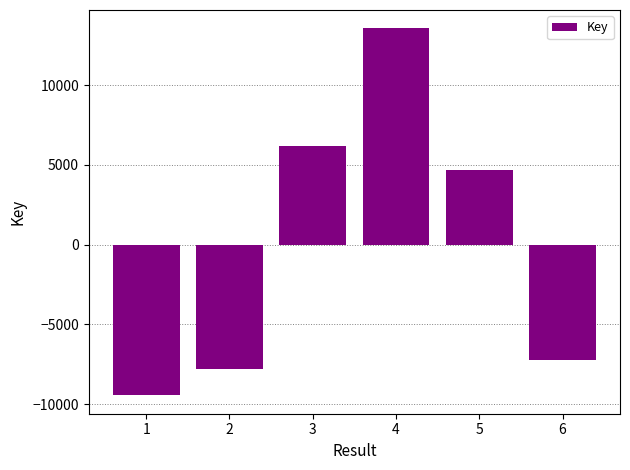

Reading right to left, list all the values displayed in this chart.

-7224.8	4690.2	13567.2	6192.2	-7778.8	-9445.8